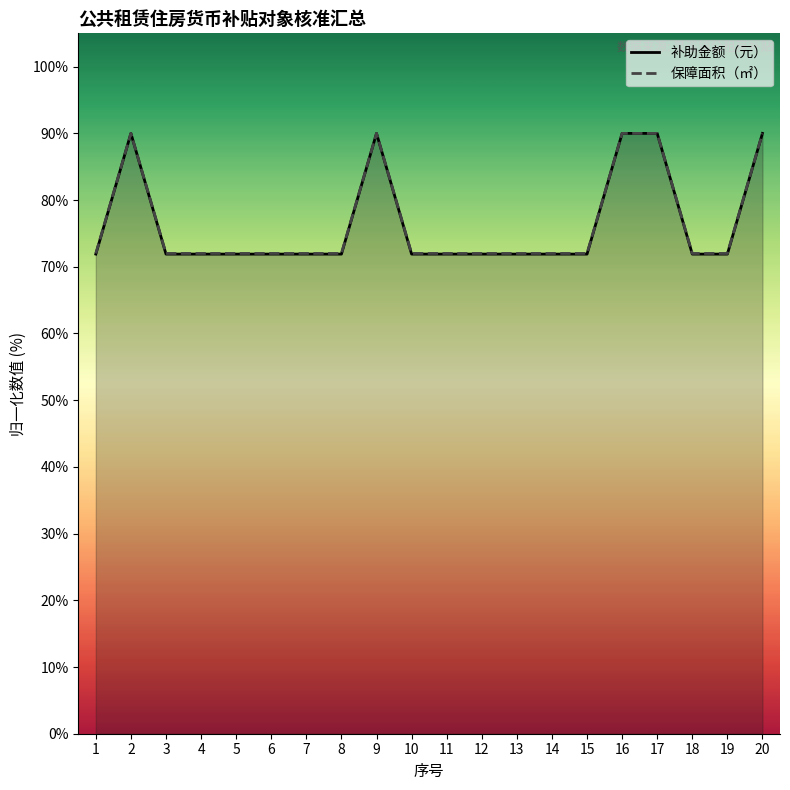

Reading right to left, extract all data points from this chart.

补助金额（元）: 20=90.0	19=71.9	18=71.9	17=90.0	16=90.0	15=71.9	14=71.9	13=71.9	12=71.9	11=71.9	10=71.9	9=90.0	8=71.9	7=71.9	6=71.9	5=71.9	4=71.9	3=71.9	2=90.0	1=71.9
保障面积（㎡）: 20=90.0	19=72.0	18=72.0	17=90.0	16=90.0	15=72.0	14=72.0	13=72.0	12=72.0	11=72.0	10=72.0	9=90.0	8=72.0	7=72.0	6=72.0	5=72.0	4=72.0	3=72.0	2=90.0	1=72.0